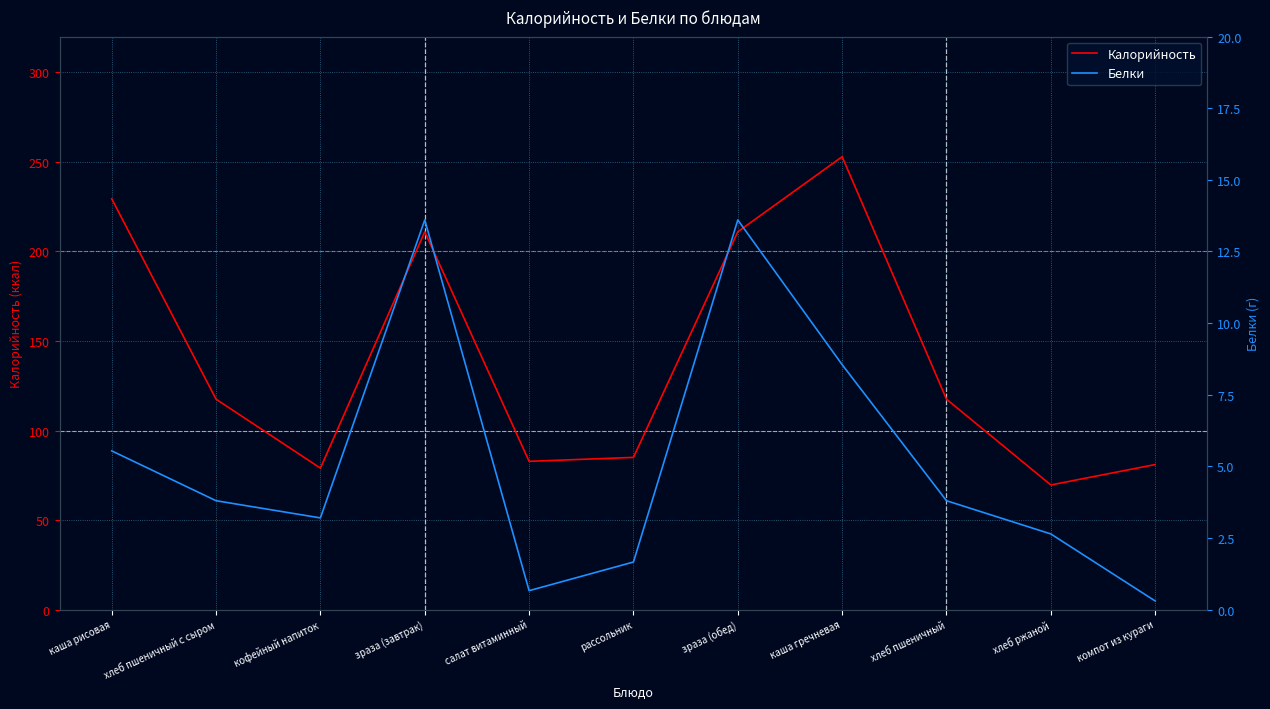

How many lines are shown in the chart?

2